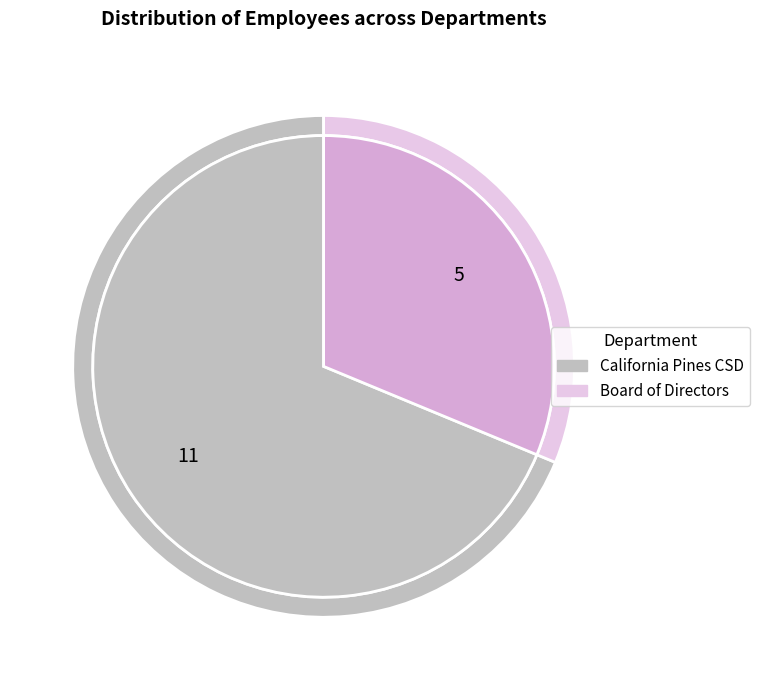

Approximately how many times larger is the value at California Pines CSD compared to Board of Directors?

2.2